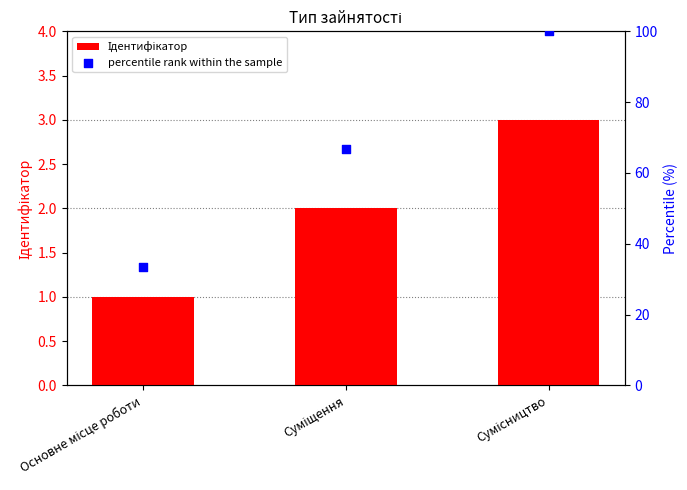

What is the total value across all series at Сумісництво?

103.0